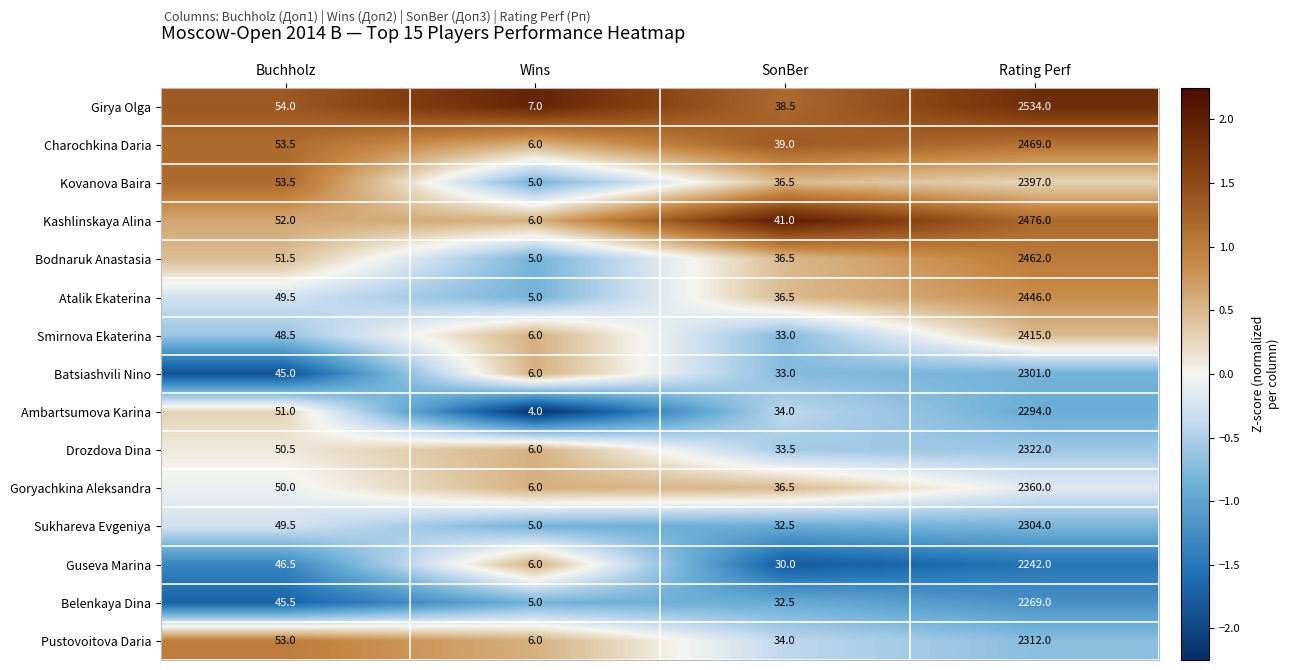

What is the difference between the Belenkaya Dina values at Buchholz and Rating Perf?

2223.5